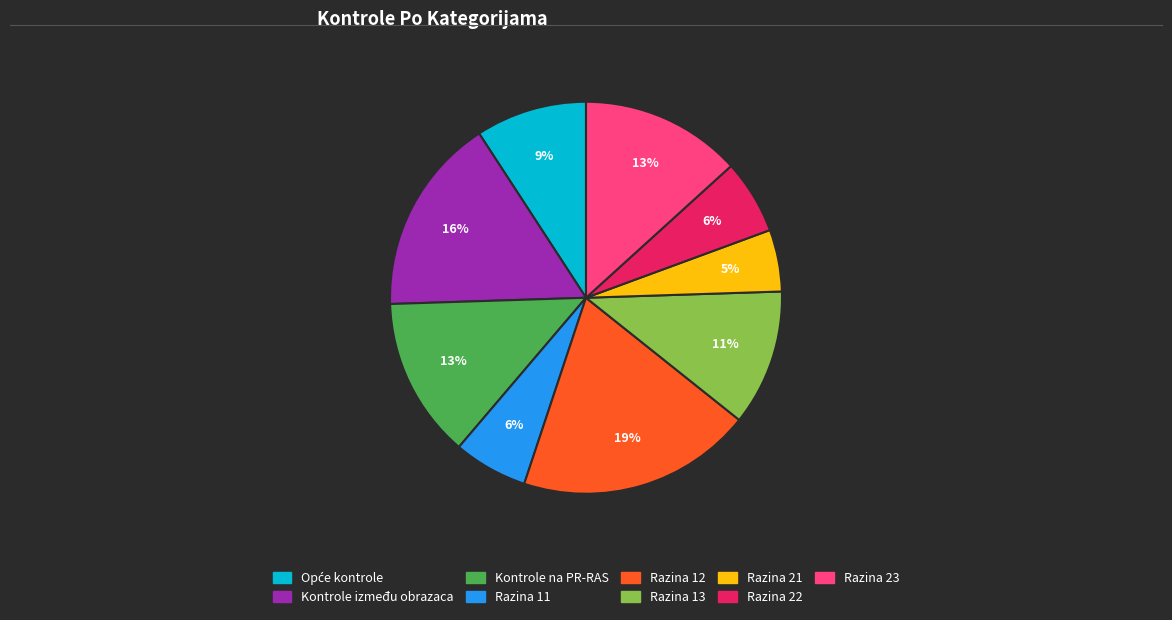

Is the sum of Razina 11 and Kontrole između obrazaca greater than half?

No